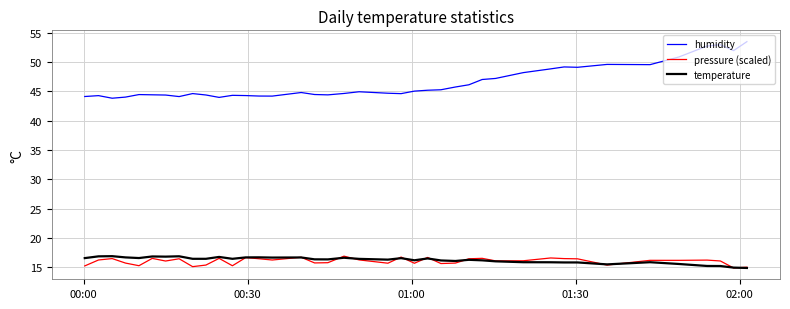

Which series has the largest total across all categories?

humidity